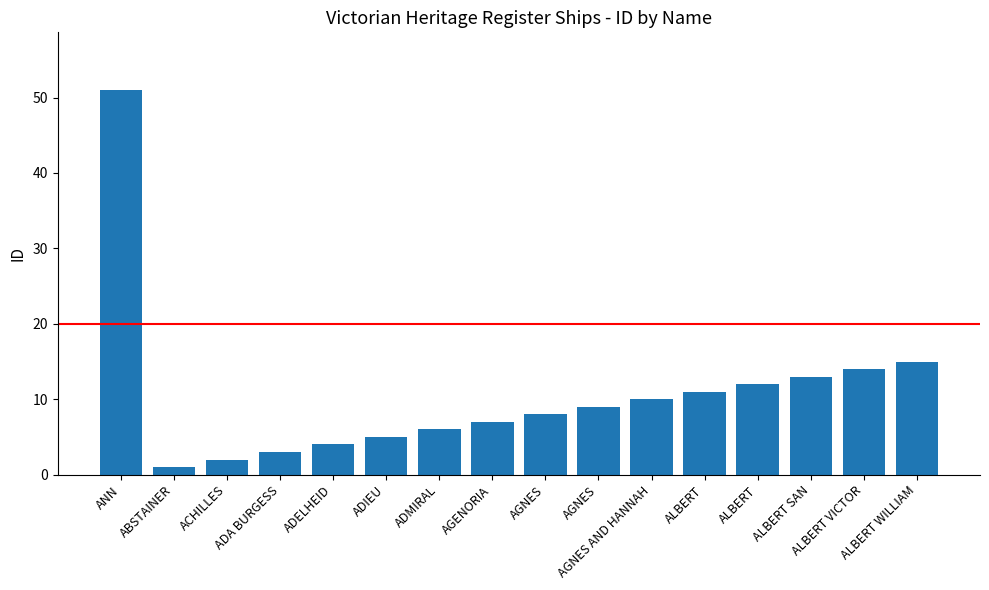

True or false: the data shows 3 at AGENORIA.

False